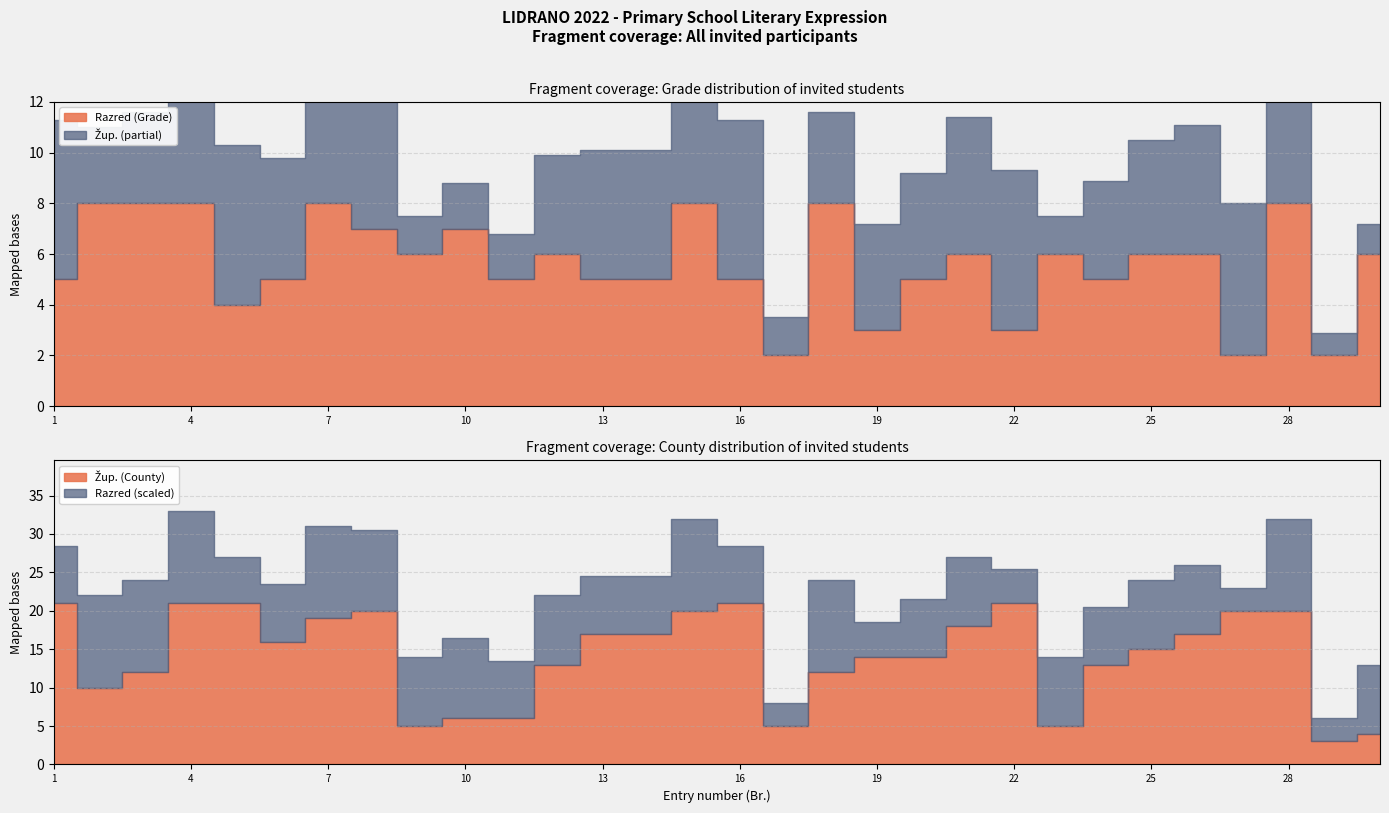

What is the value of the Žup. point at the 9th from the left?

5